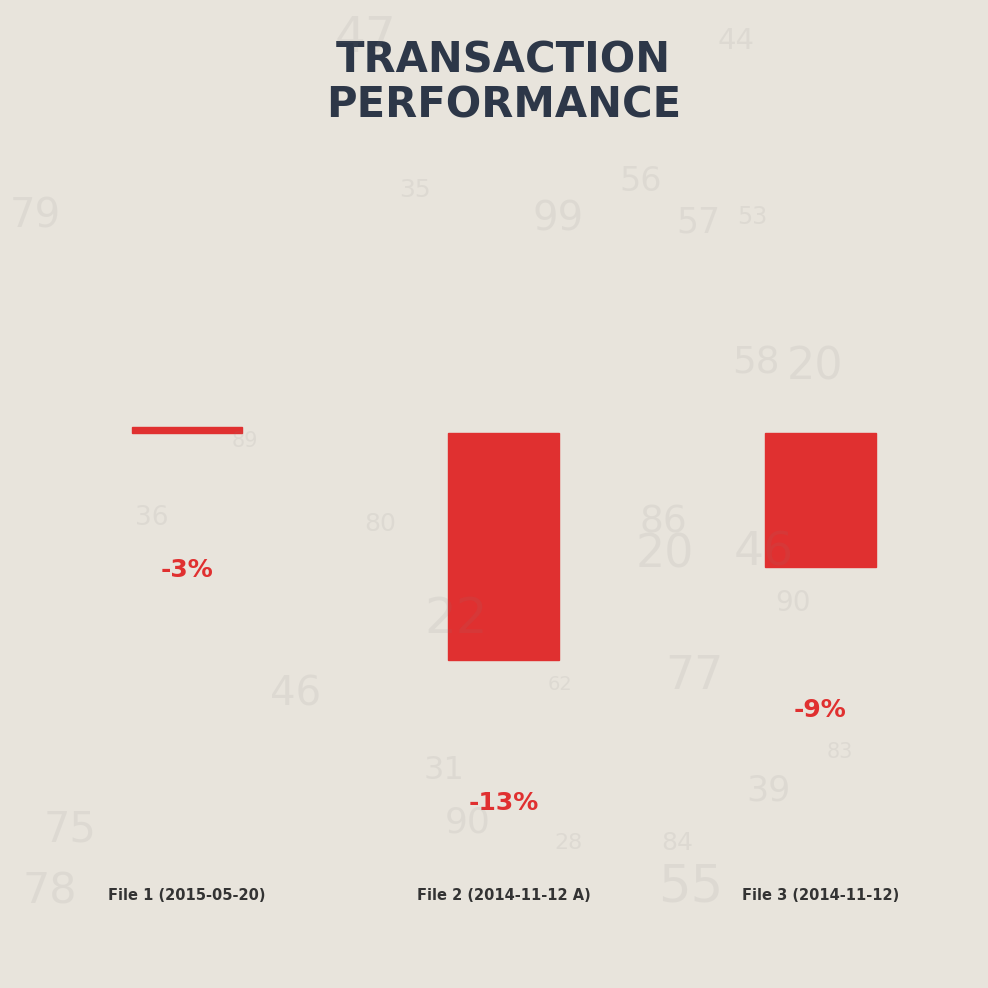

Count the number of categories in the chart.

3